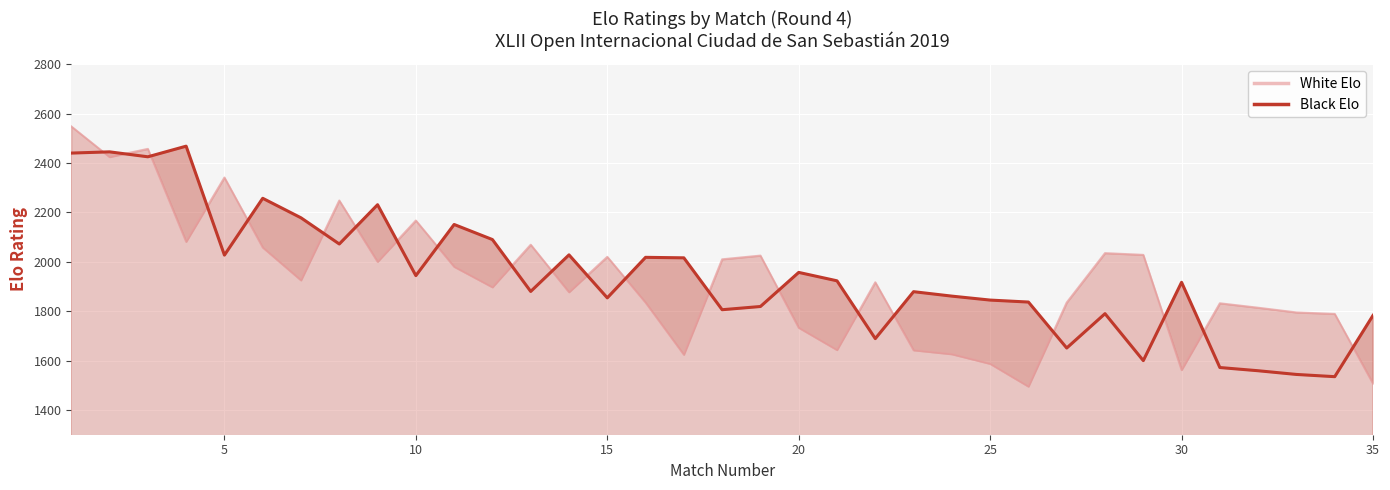

True or false: Black Elo and White Elo intersect in this chart.

True